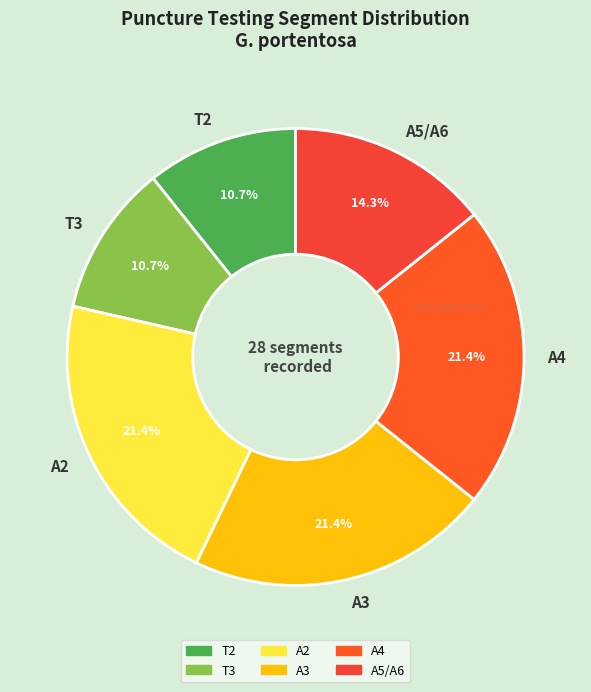

Combined, do A3 and T3 account for over 50%?

No